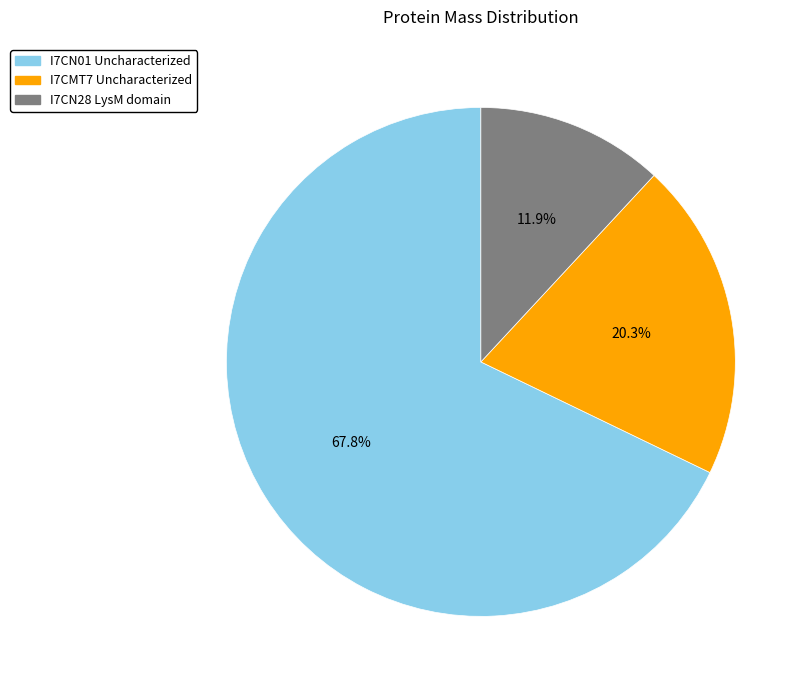

Which category has the smallest portion of the pie?

I7CN28 LysM domain